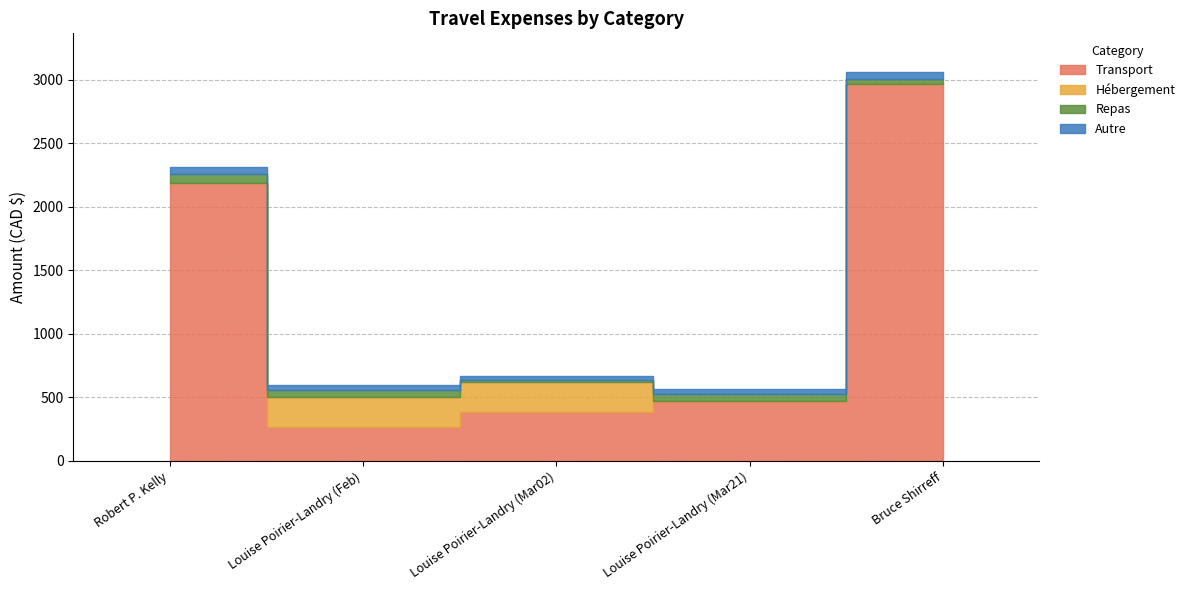

True or false: Transport has more than 1 interior local peaks.

False